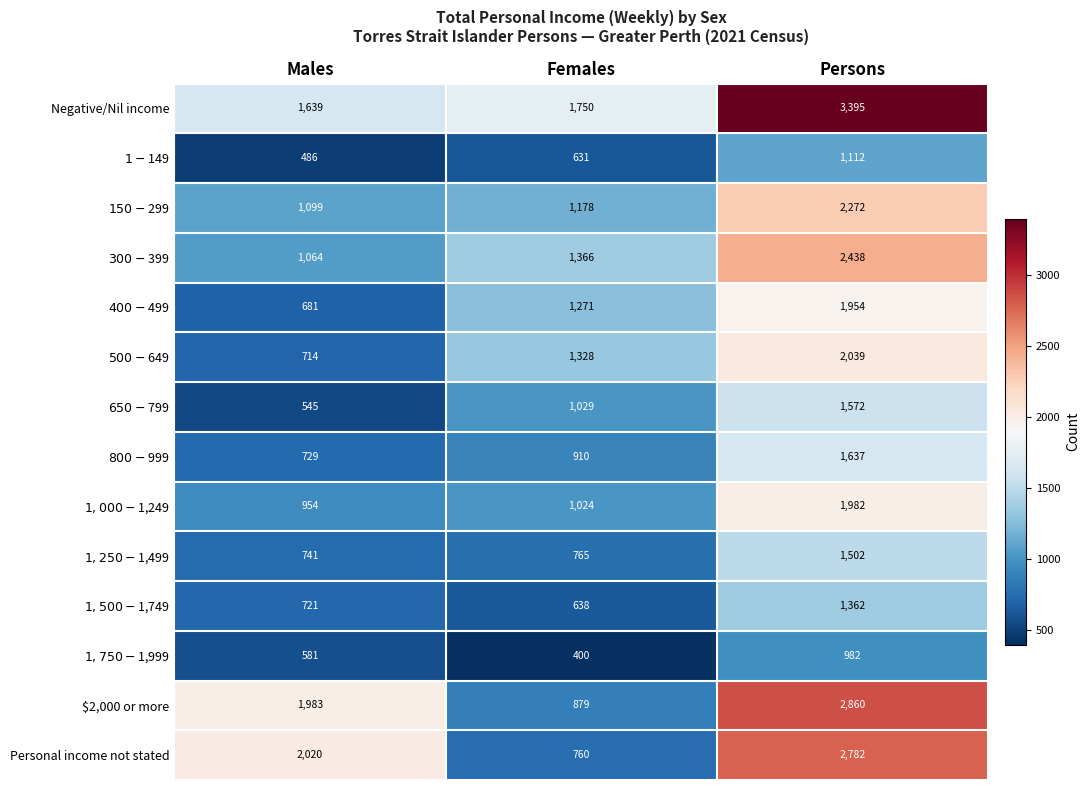

What is the greatest value displayed?

3395